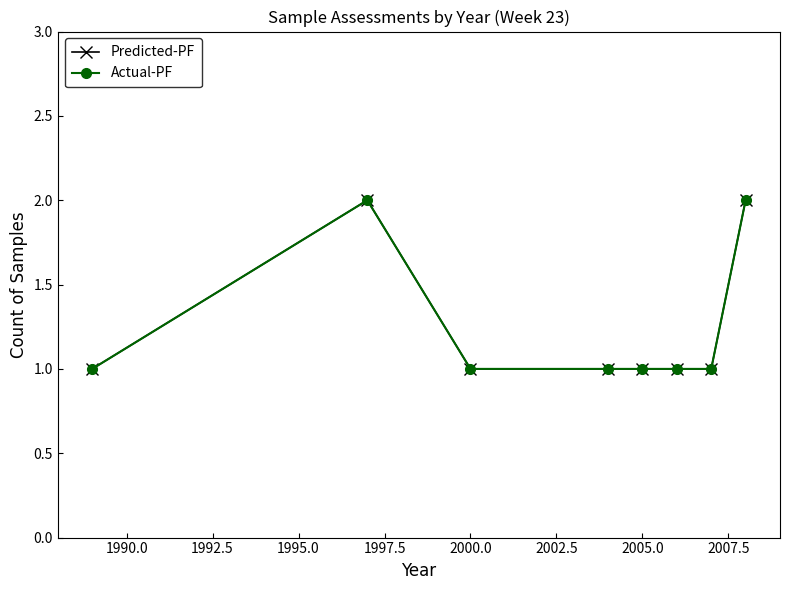

Is this an area chart (filled region under the line)?

No